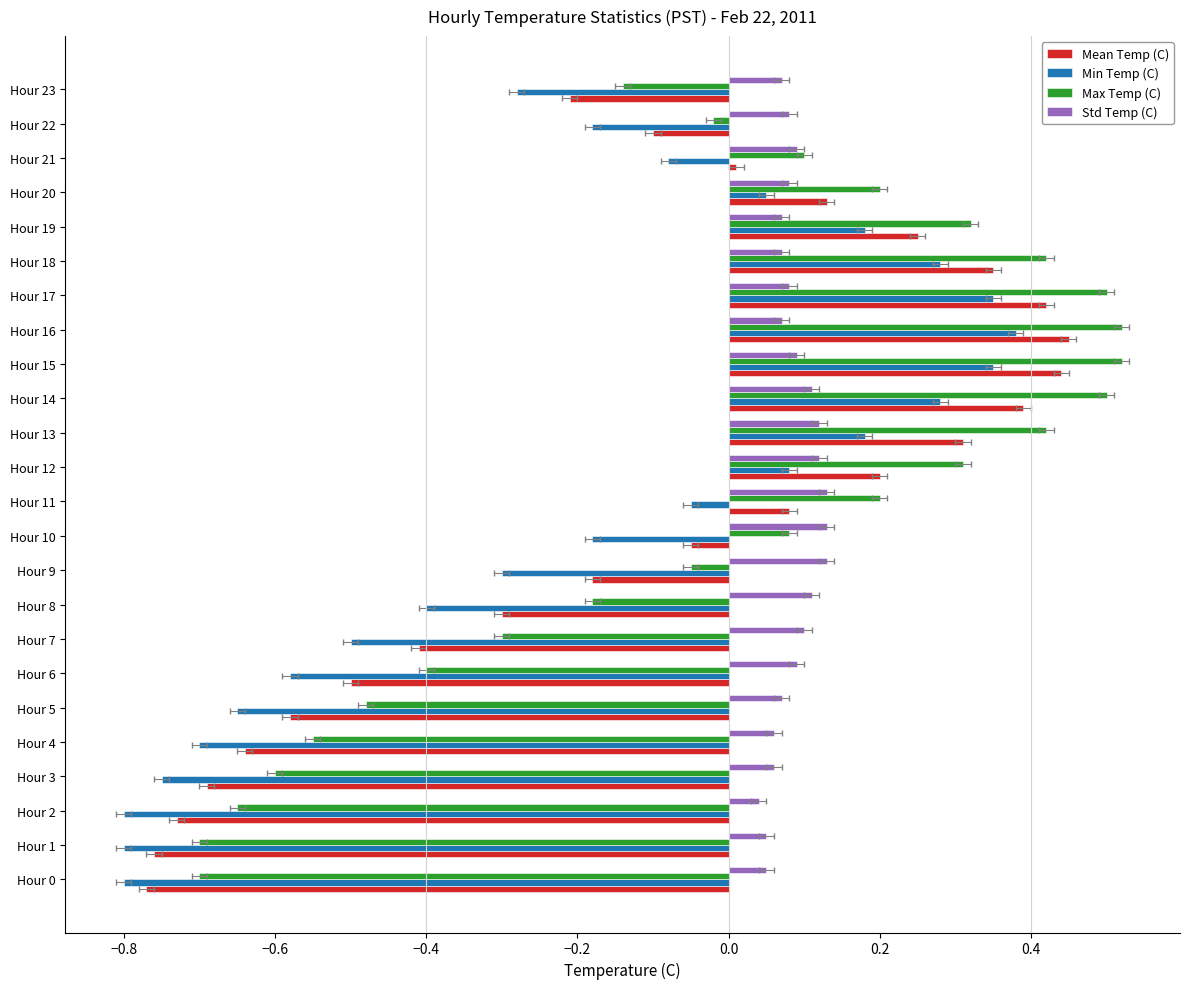

How many data points in Max Temp (C) are less than 0?

12